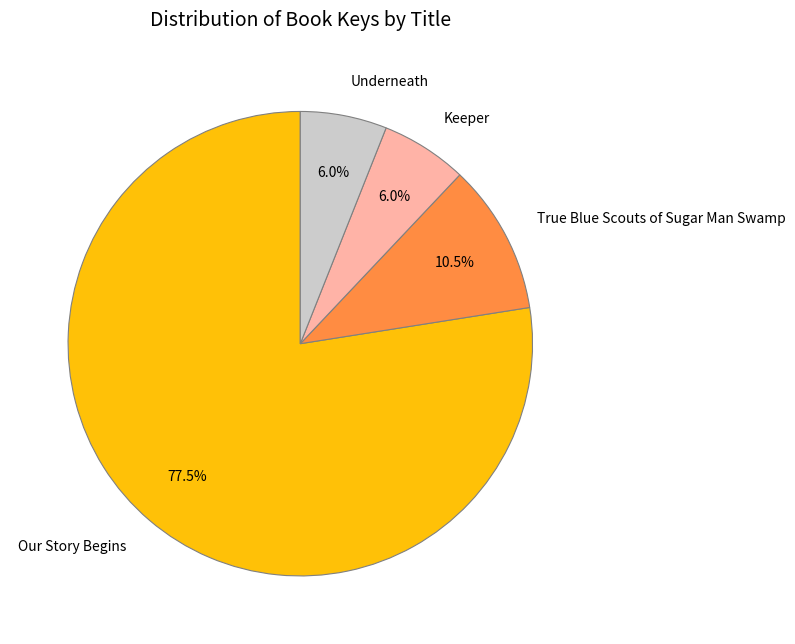

What is the ratio of the value at Our Story Begins to the value at Keeper?

12.9